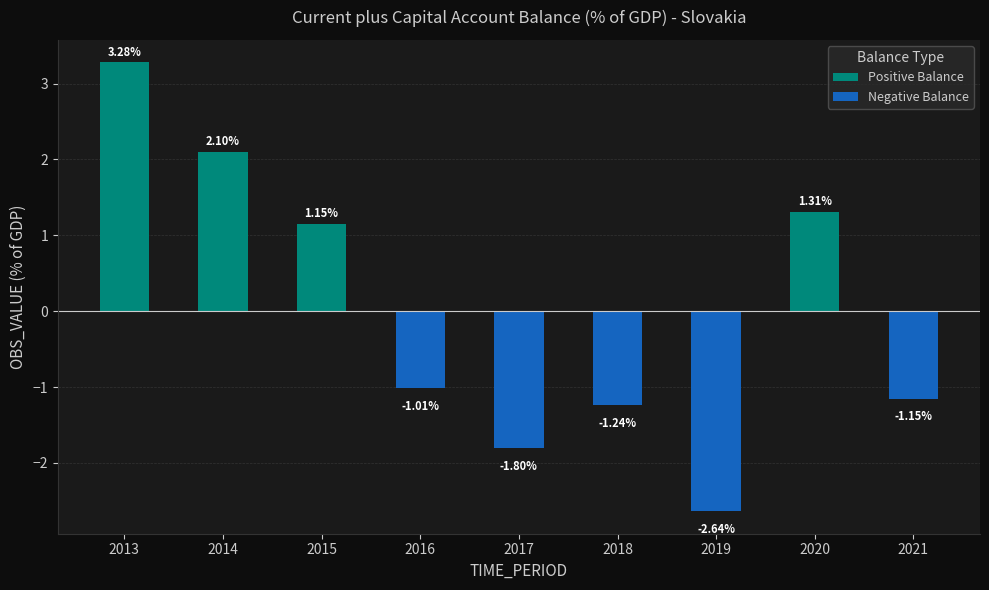

What is the sum of the values at 2019 and 2013?

0.6